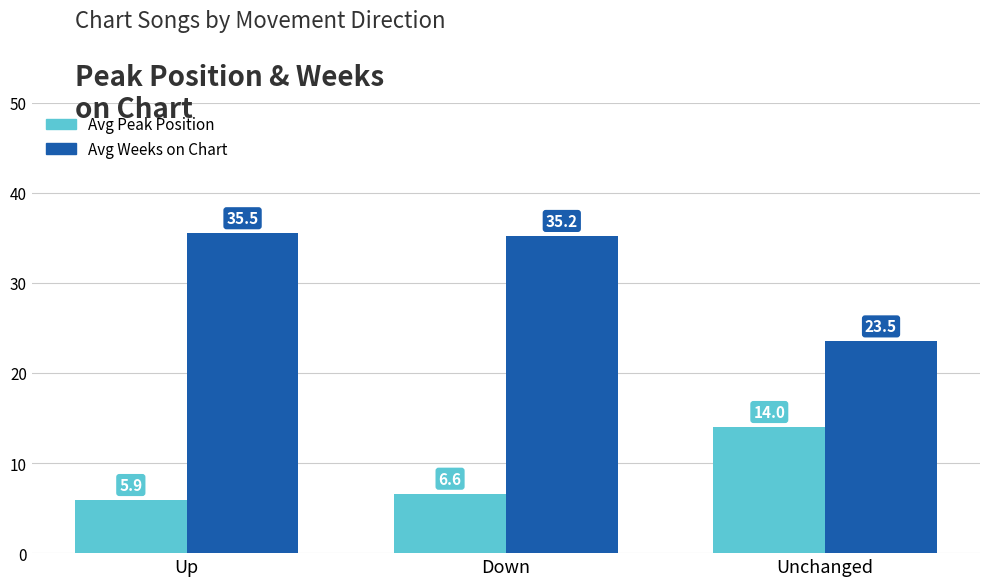

What are all the series names shown in the legend?

Avg Peak Position, Avg Weeks on Chart